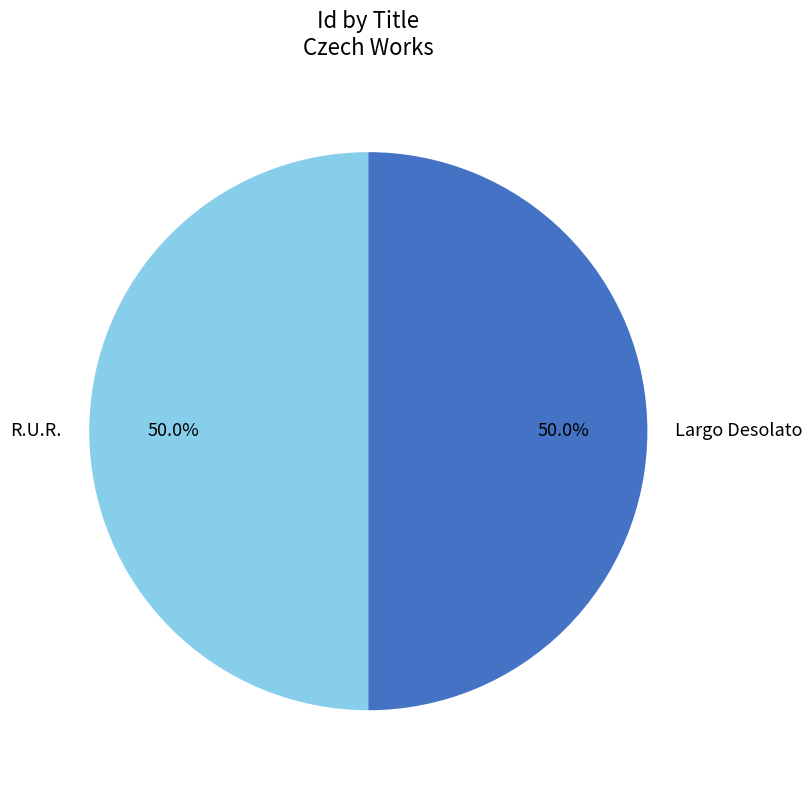

What is the total percentage of Largo Desolato and R.U.R.?

100.0%